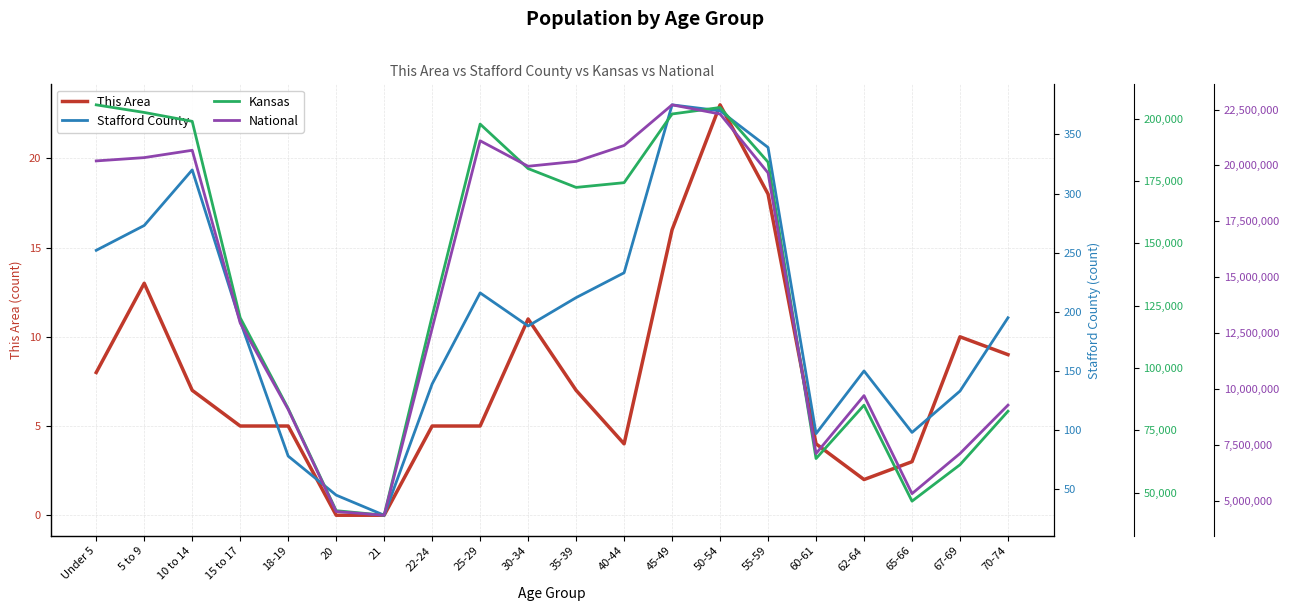

What is the total value across all series at 25-29?

21299853